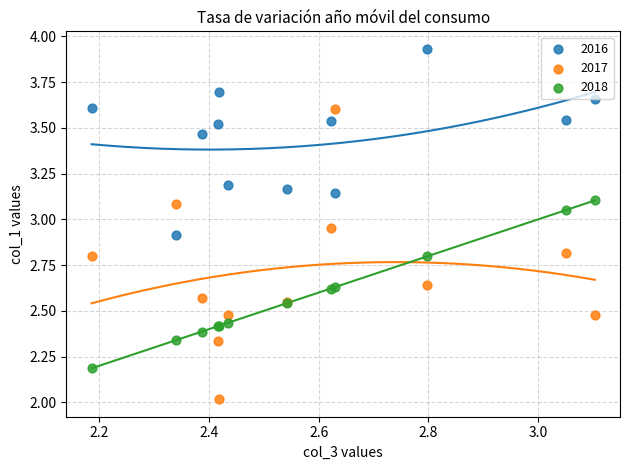

Which series reaches the maximum Y coordinate?

2016